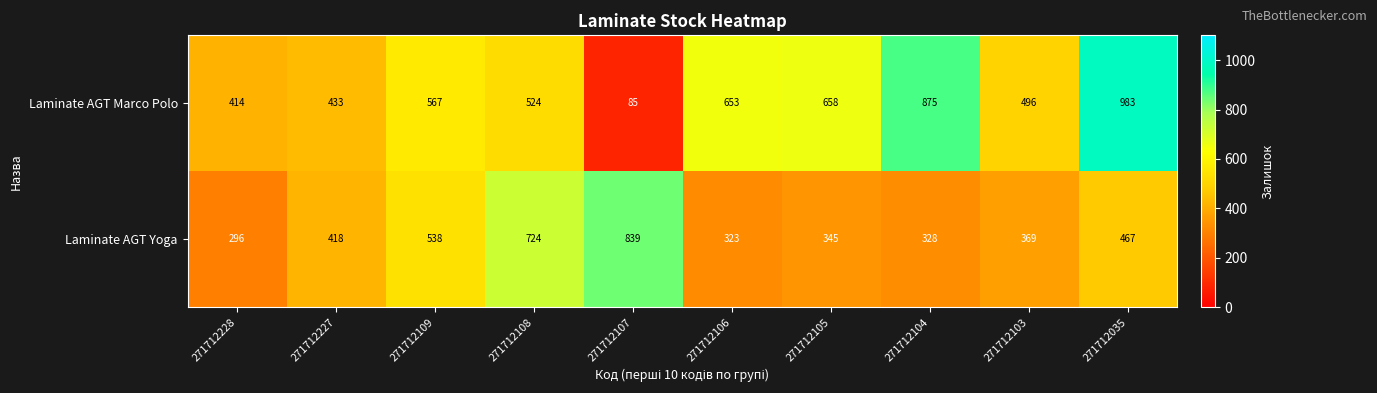

Reading left to right, transcribe all the data shown in this chart.

Laminate AGT Marco Polo: 271712228=414	271712227=433	271712109=567	271712108=524	271712107=85	271712106=653	271712105=658	271712104=875	271712103=496	271712035=983
Laminate AGT Yoga: 271712228=296	271712227=418	271712109=538	271712108=724	271712107=839	271712106=323	271712105=345	271712104=328	271712103=369	271712035=467